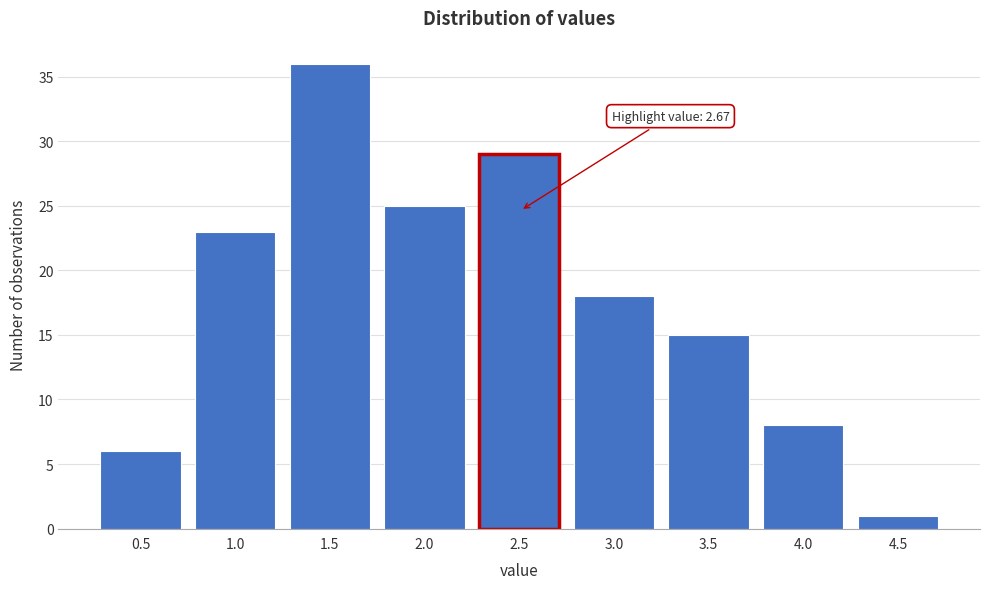

Reading right to left, list all the values displayed in this chart.

1	8	15	18	29	25	36	23	6